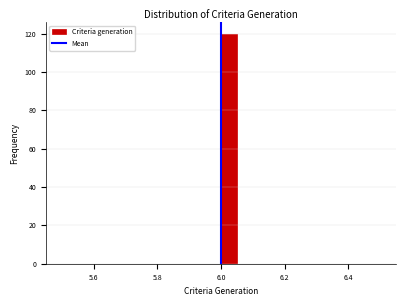

Read against the x-axis, roughly where is the centre of the tallest bar?

6.02